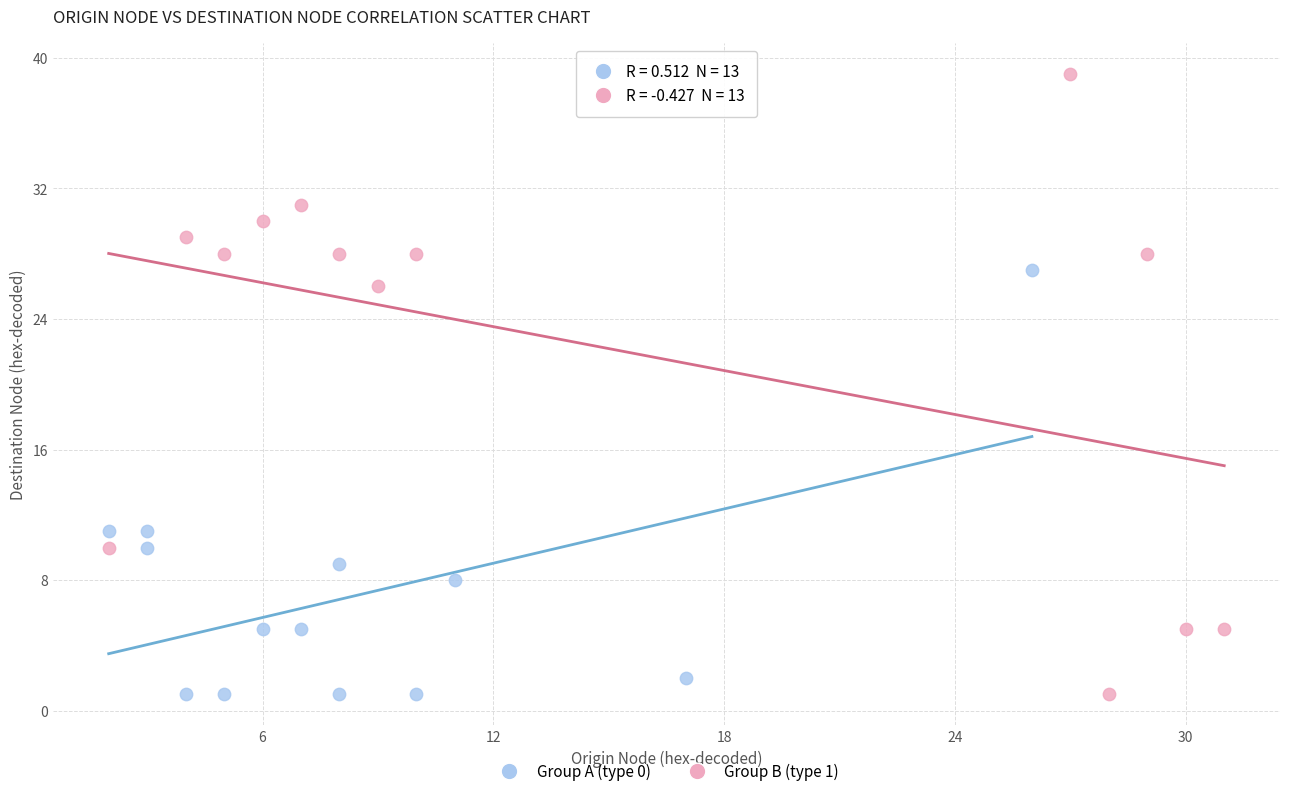

Which series reaches the maximum Y coordinate?

Group B (type 1)